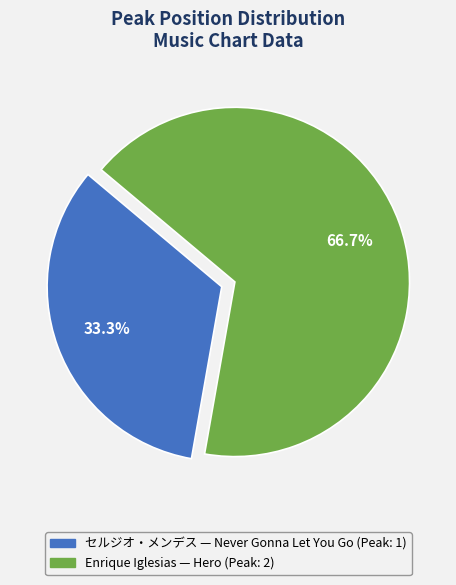

Is there any slice that represents more than half of the pie?

Yes